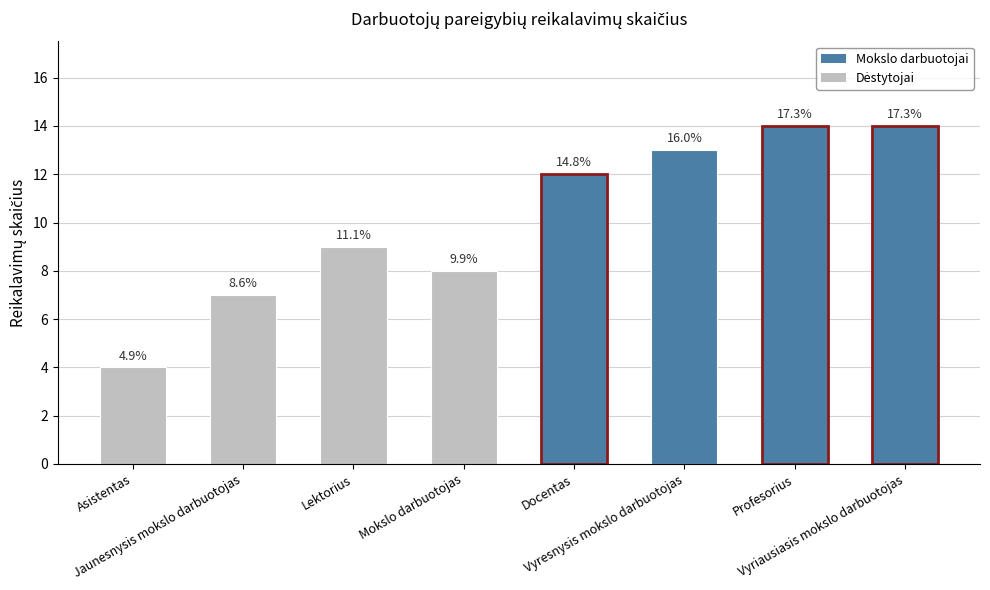

How many bars are there in total?

8